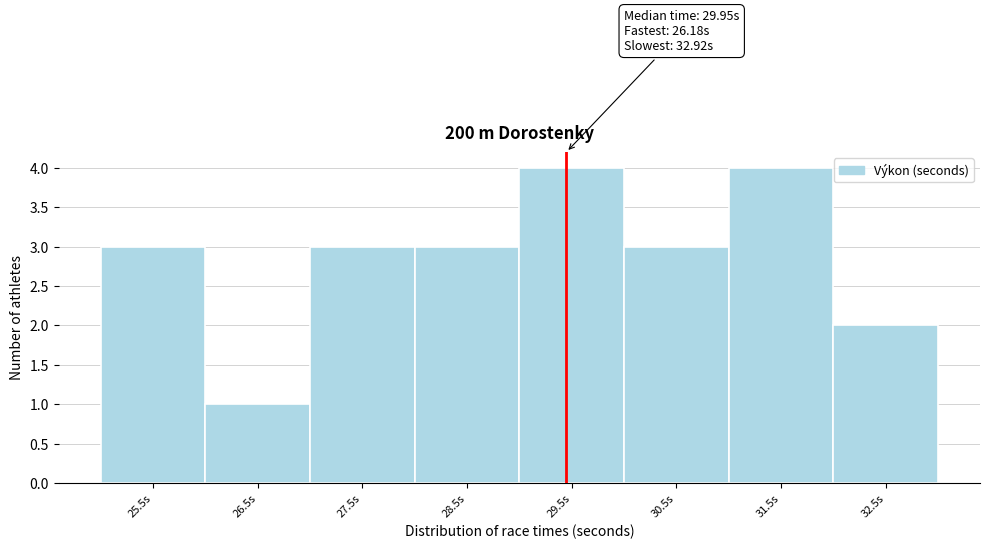

Reading left to right, what are all the values shown in this chart?

25.5s=3	26.5s=1	27.5s=3	28.5s=3	29.5s=4	30.5s=3	31.5s=4	32.5s=2